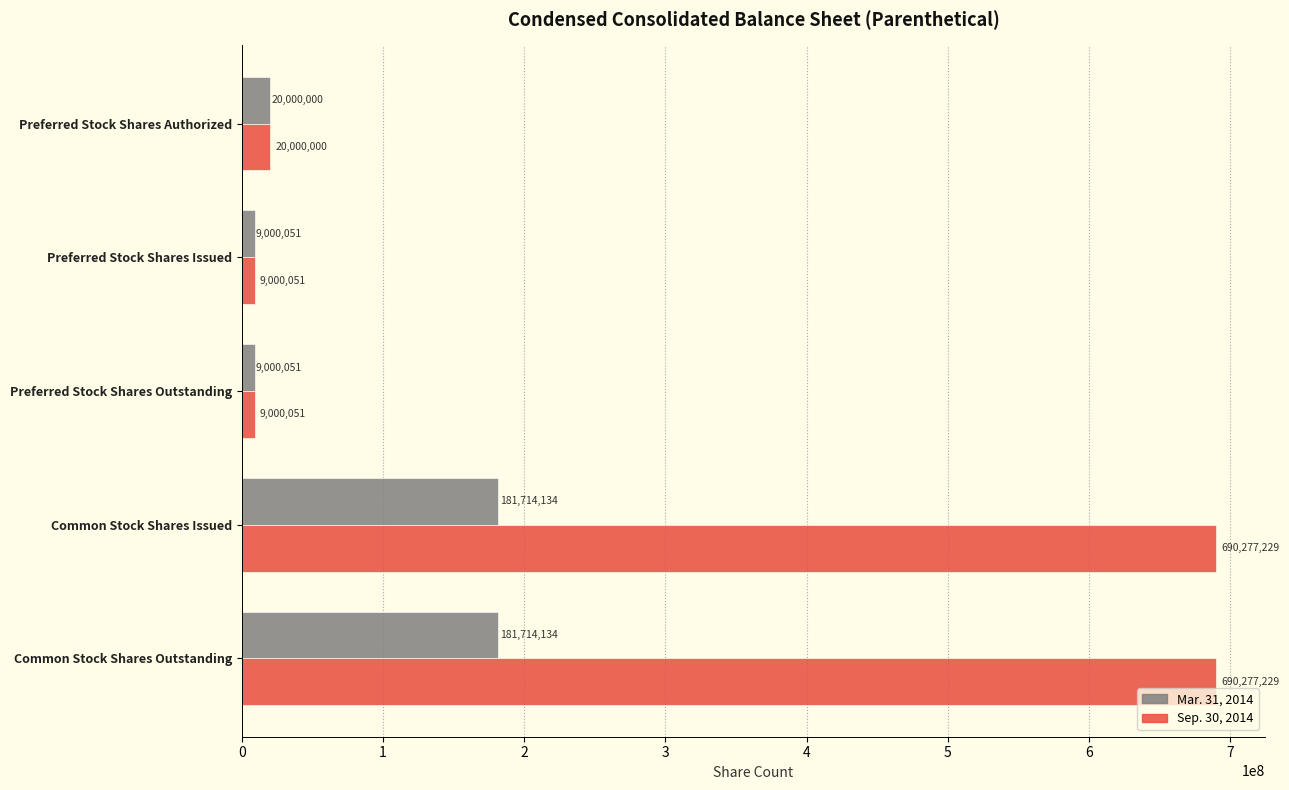

Rank the series by their maximum value, from highest to lowest.

Sep. 30, 2014, Mar. 31, 2014